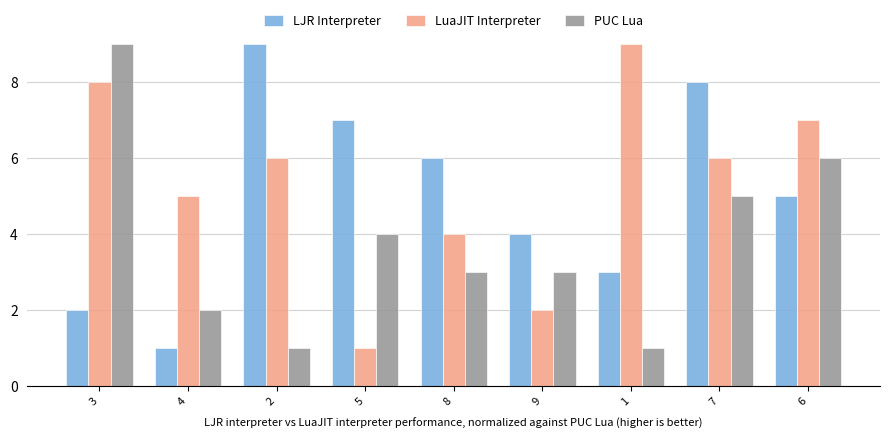

Rank the categories by LJR Interpreter value from highest to lowest.

2, 7, 5, 8, 6, 9, 1, 3, 4